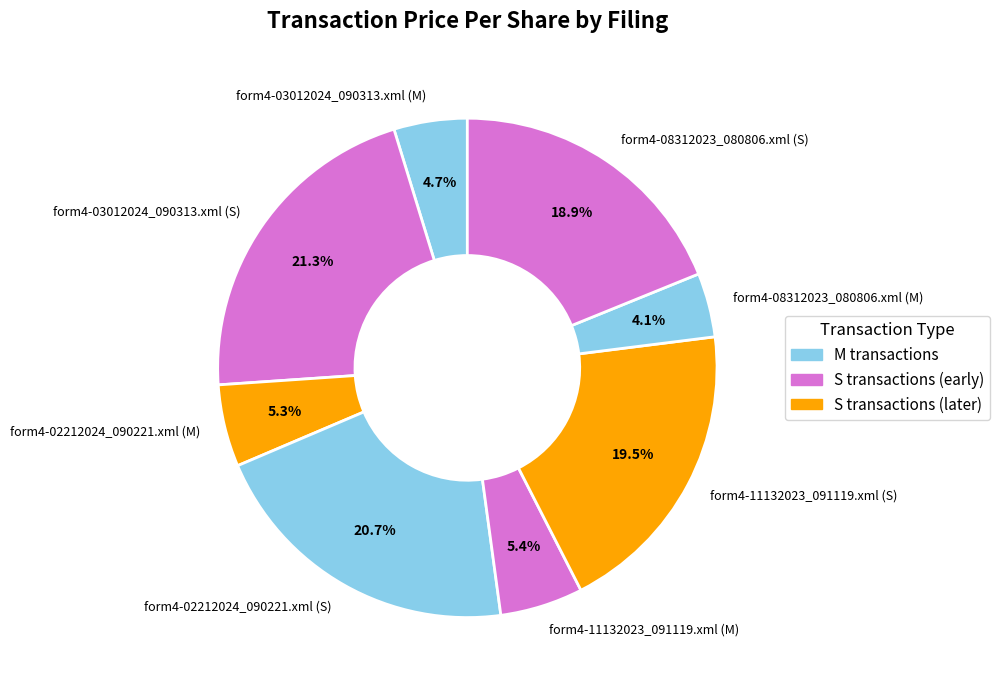

To the nearest percent, what is the average slice percentage?

12%